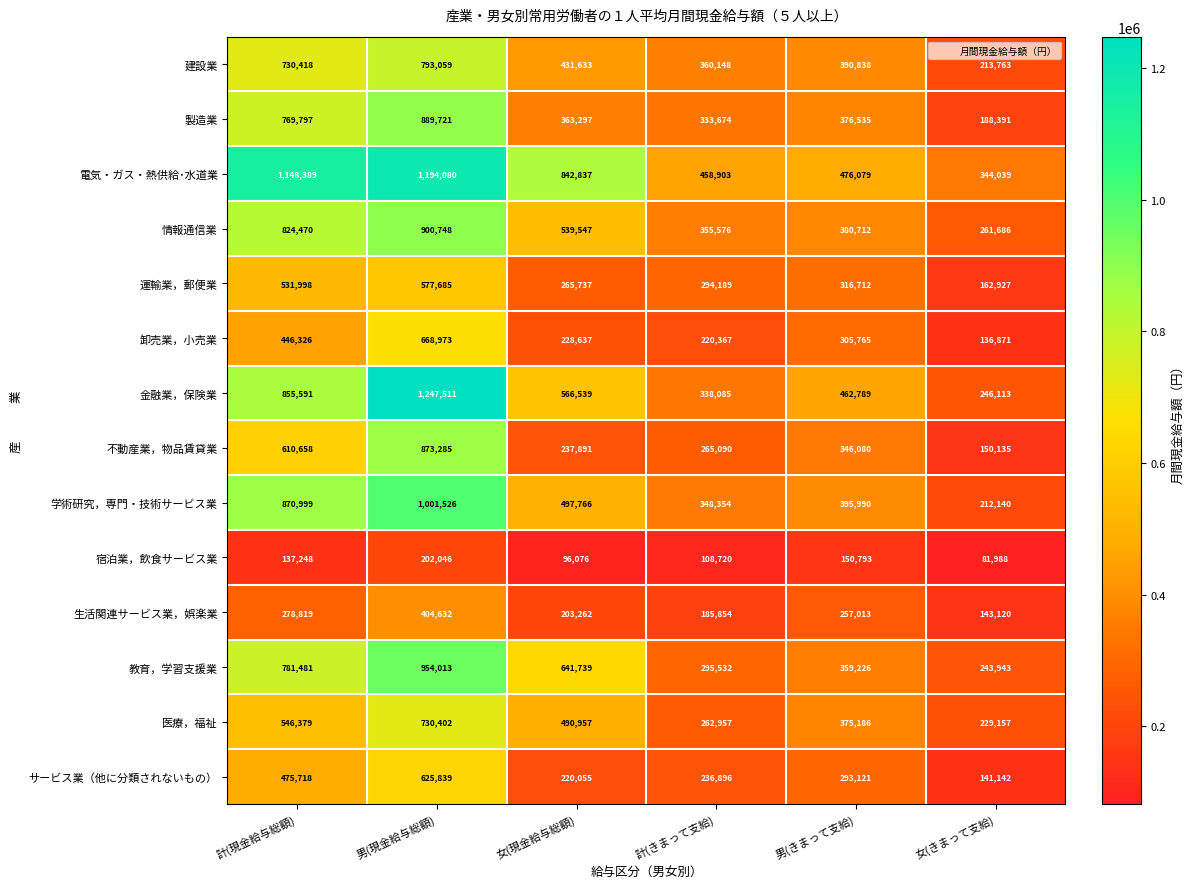

Where is 宿泊業，飲食サービス業 nearest to the value 142017?

計(現金給与総額)